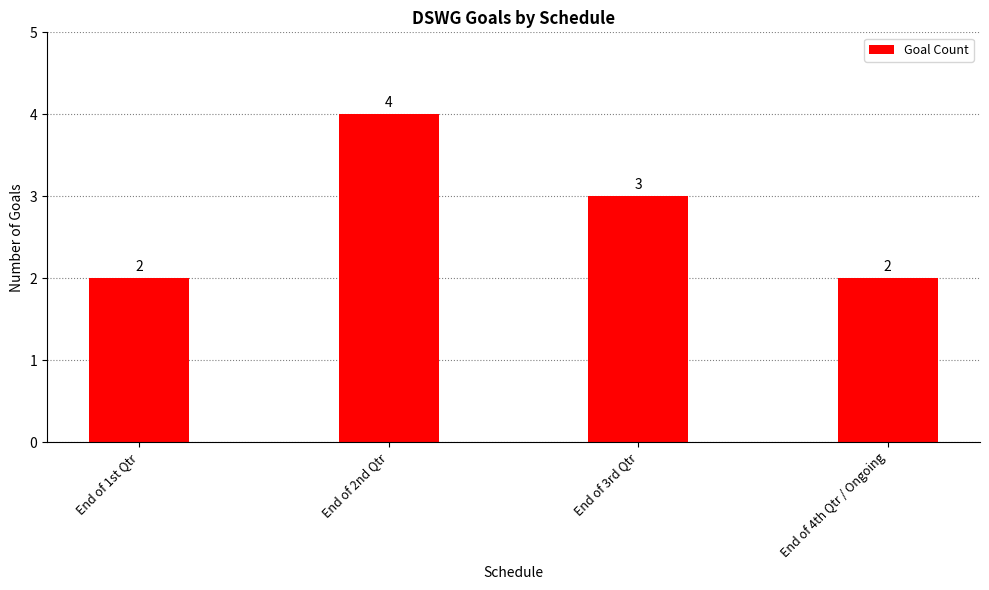

What is the maximum value shown in the chart?

4